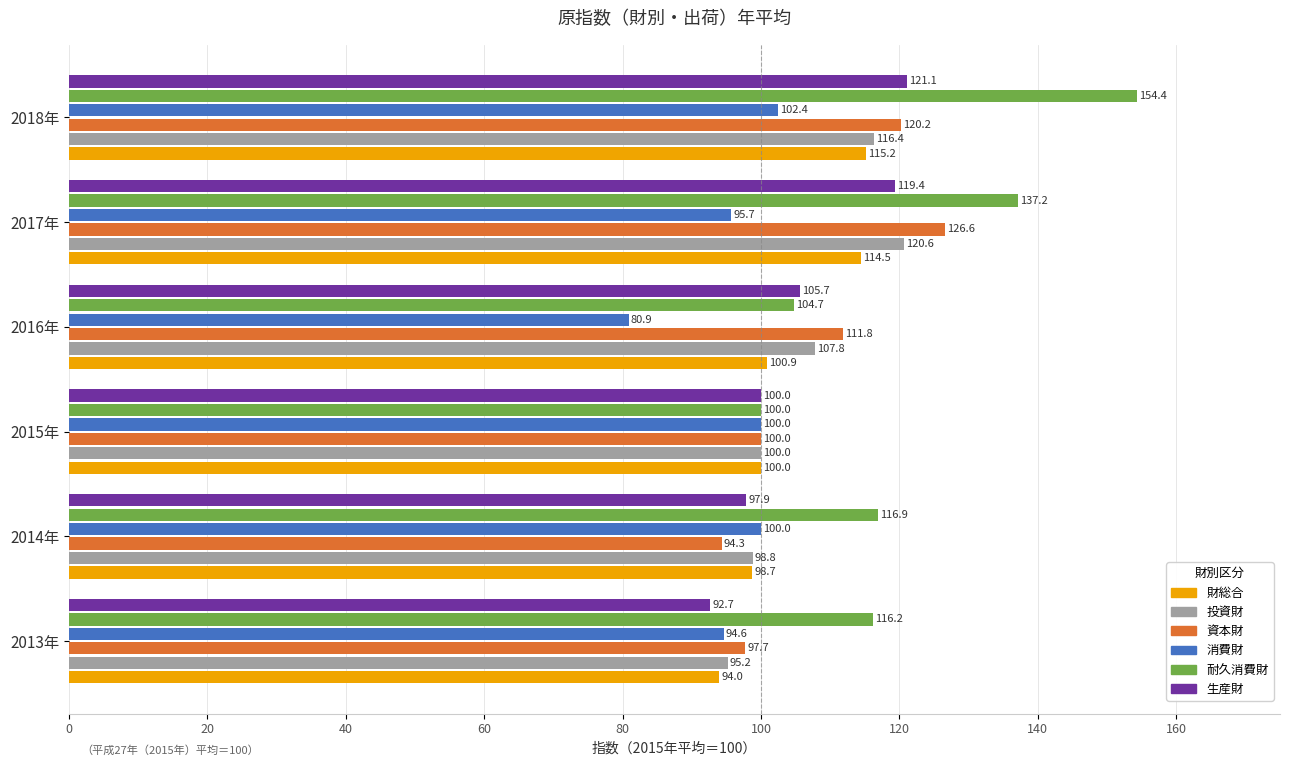

What is the greatest value displayed?

154.4